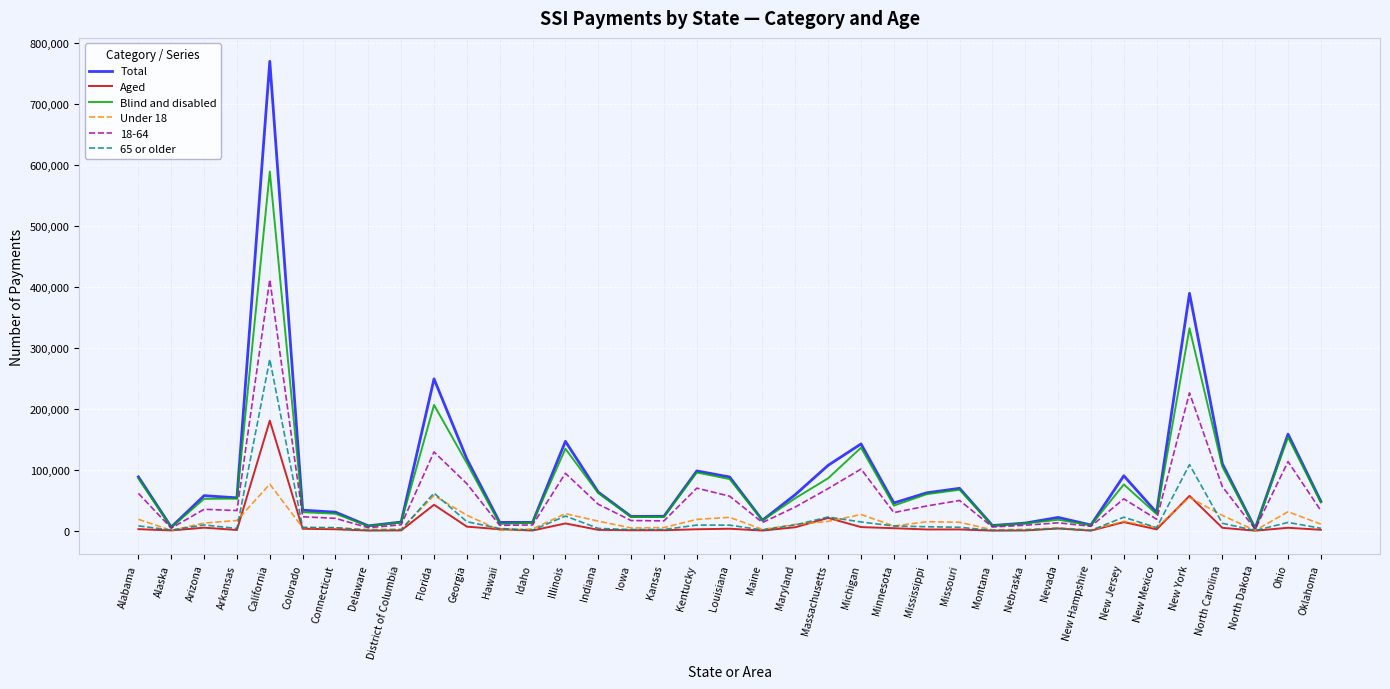

Between Illinois and Maryland, which series saw the biggest shift?

Total